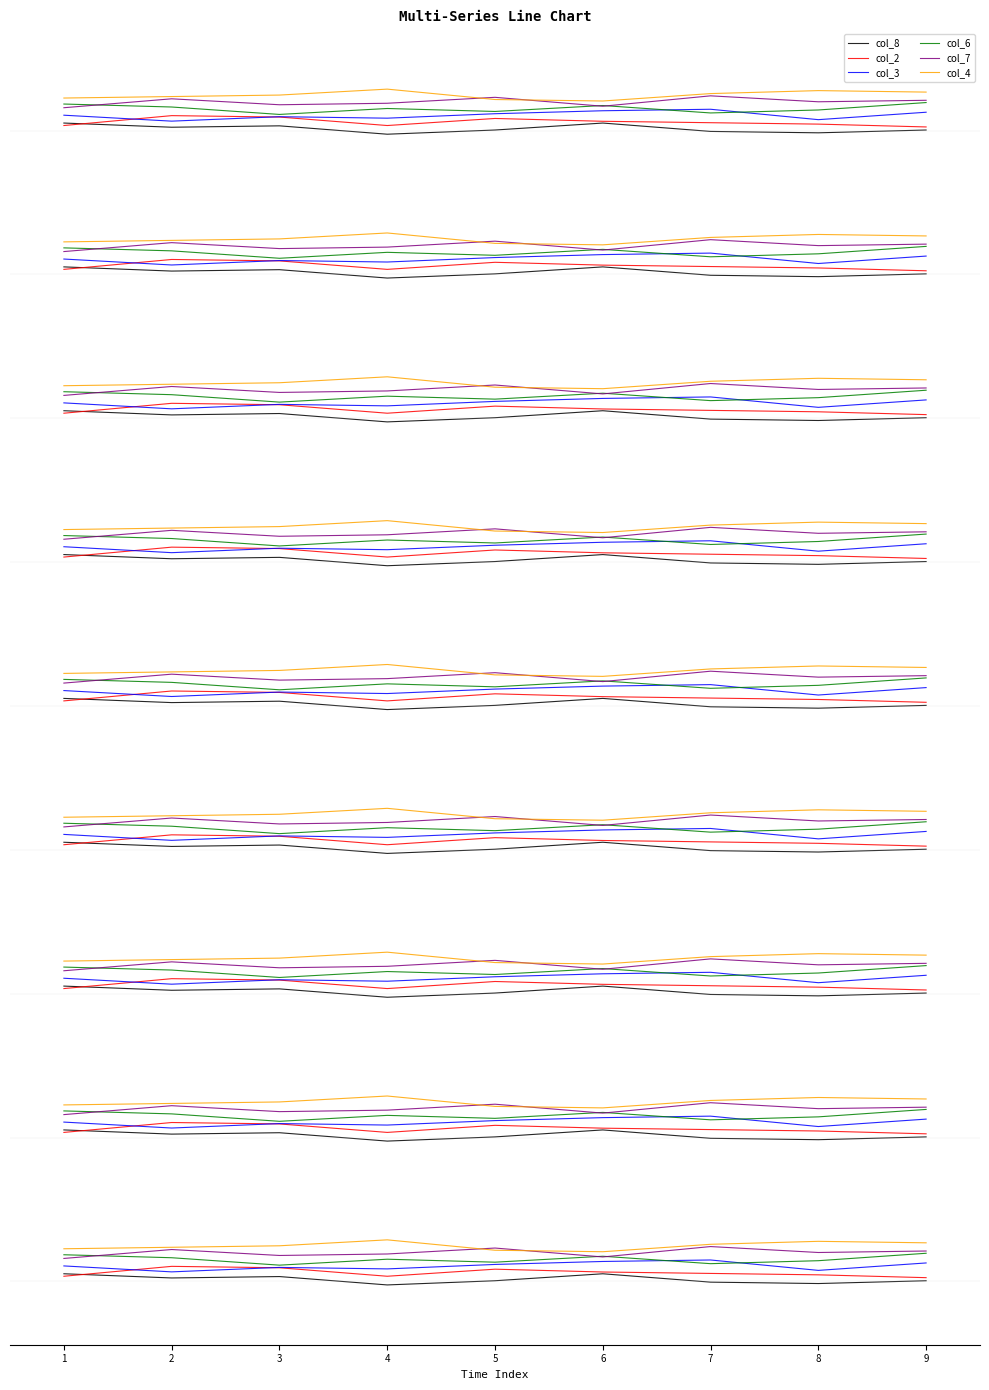

The value of col_2 at 4 is 34.9. True or false?

False